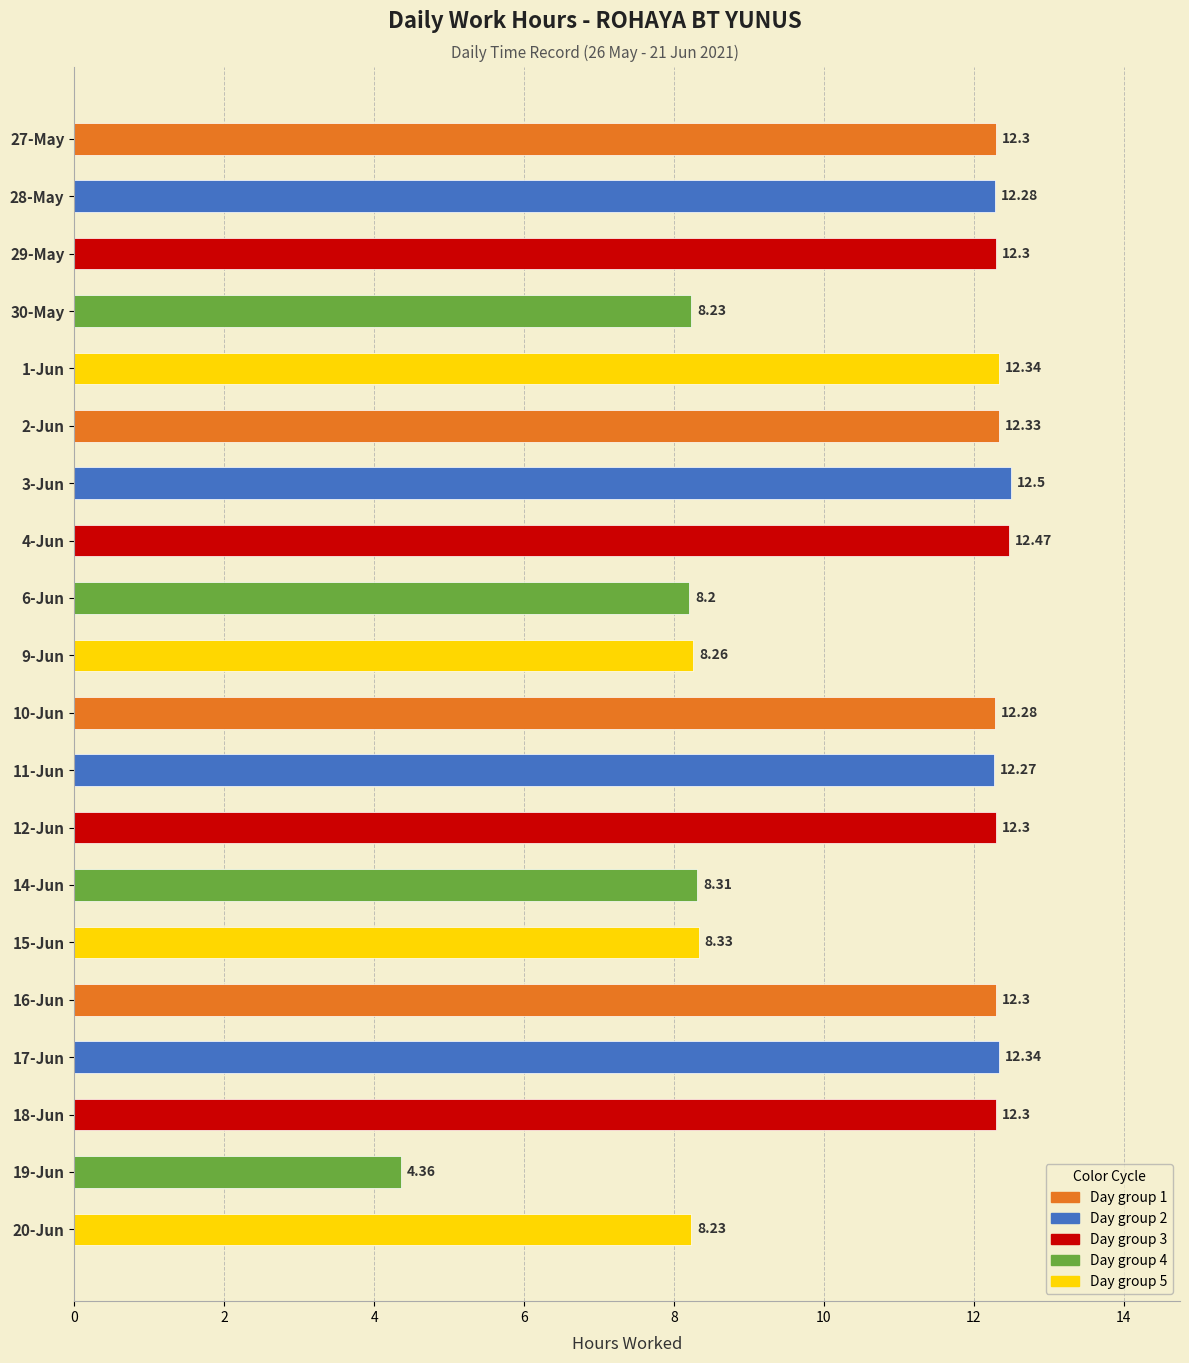

Where is the data nearest to the value 8?

6-Jun